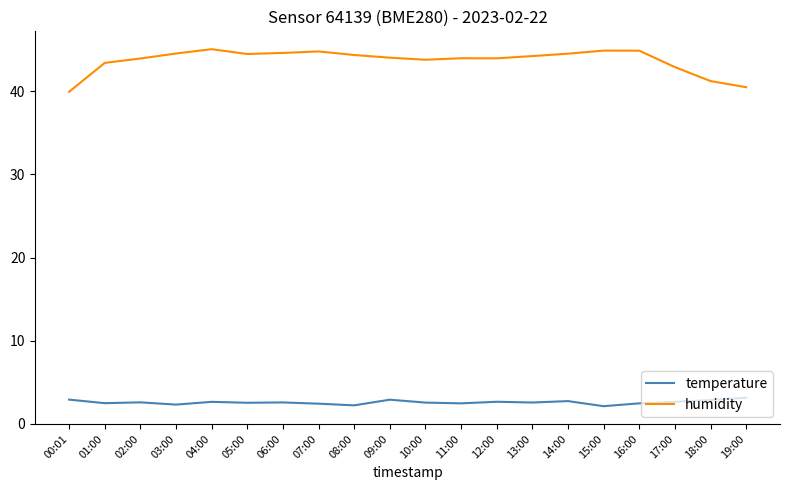

What is the maximum value shown in the chart?

45.0